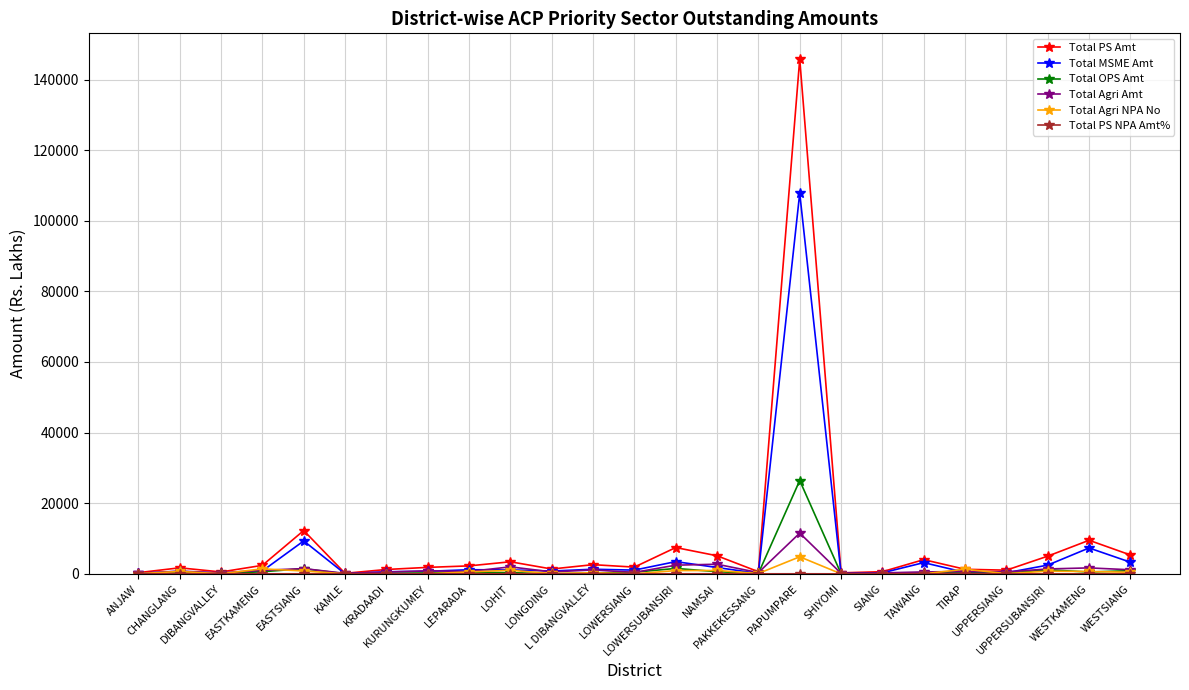

Which series has the largest range (max minus min)?

Total PS Amt